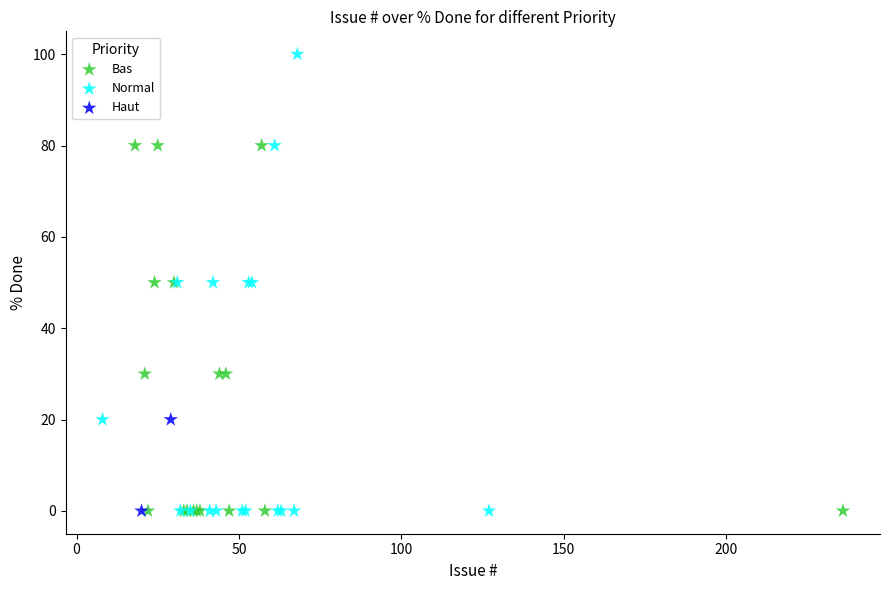

Which series has the widest spread of Y values?

Normal